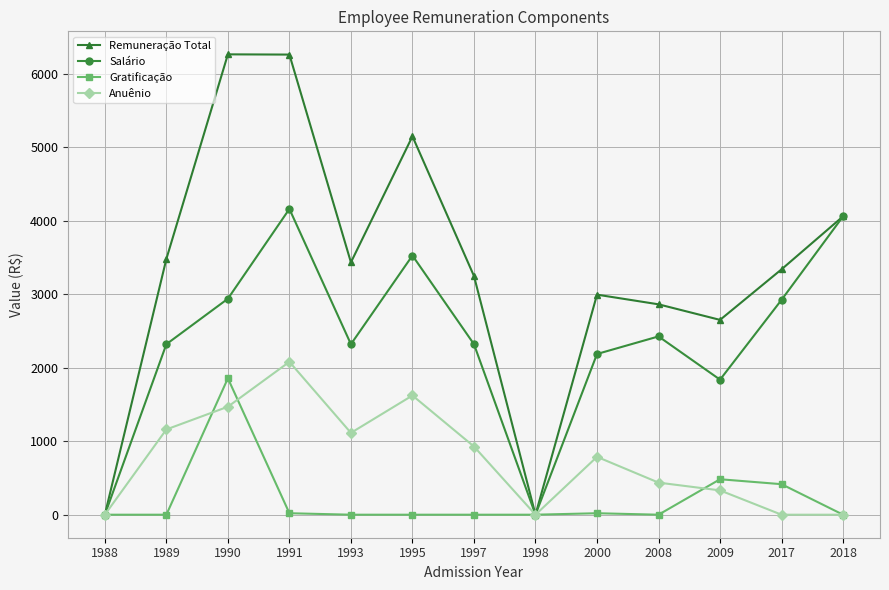

Between 1990 and 1993, which series saw the biggest shift?

Remuneração Total